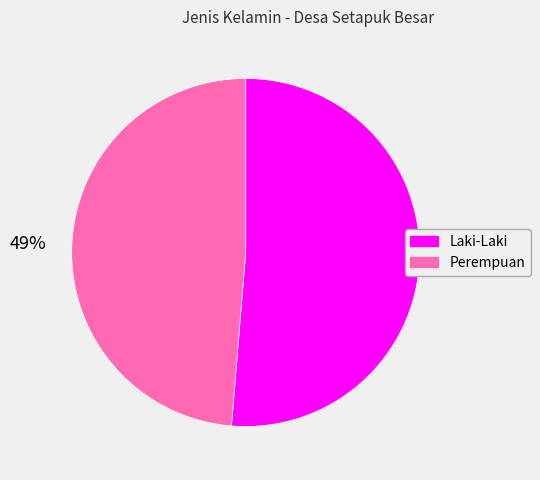

True or false: Perempuan accounts for 34% of the total.

False